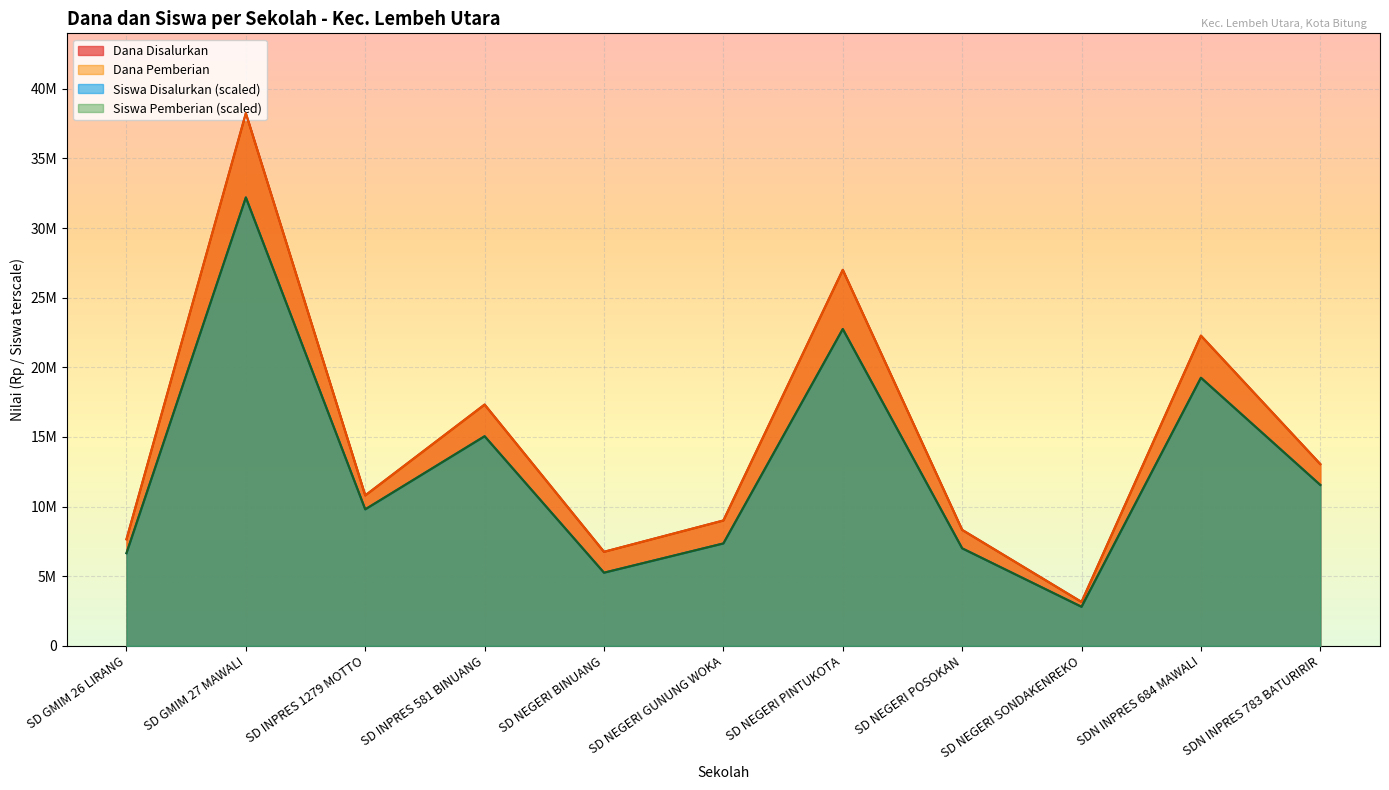

At SD NEGERI PINTUKOTA, list the series in order from largest to smallest.

Dana Disalurkan, Dana Pemberian, Siswa Disalurkan, Siswa Pemberian